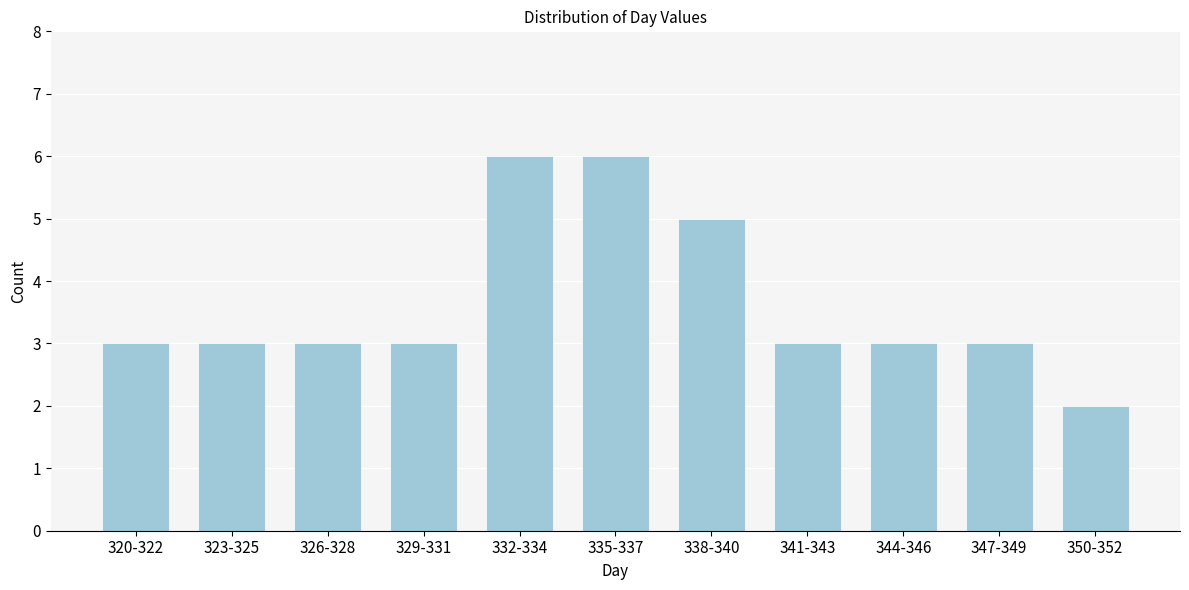

Reading left to right, transcribe all the data shown in this chart.

320-322=3	323-325=3	326-328=3	329-331=3	332-334=6	335-337=6	338-340=5	341-343=3	344-346=3	347-349=3	350-352=2